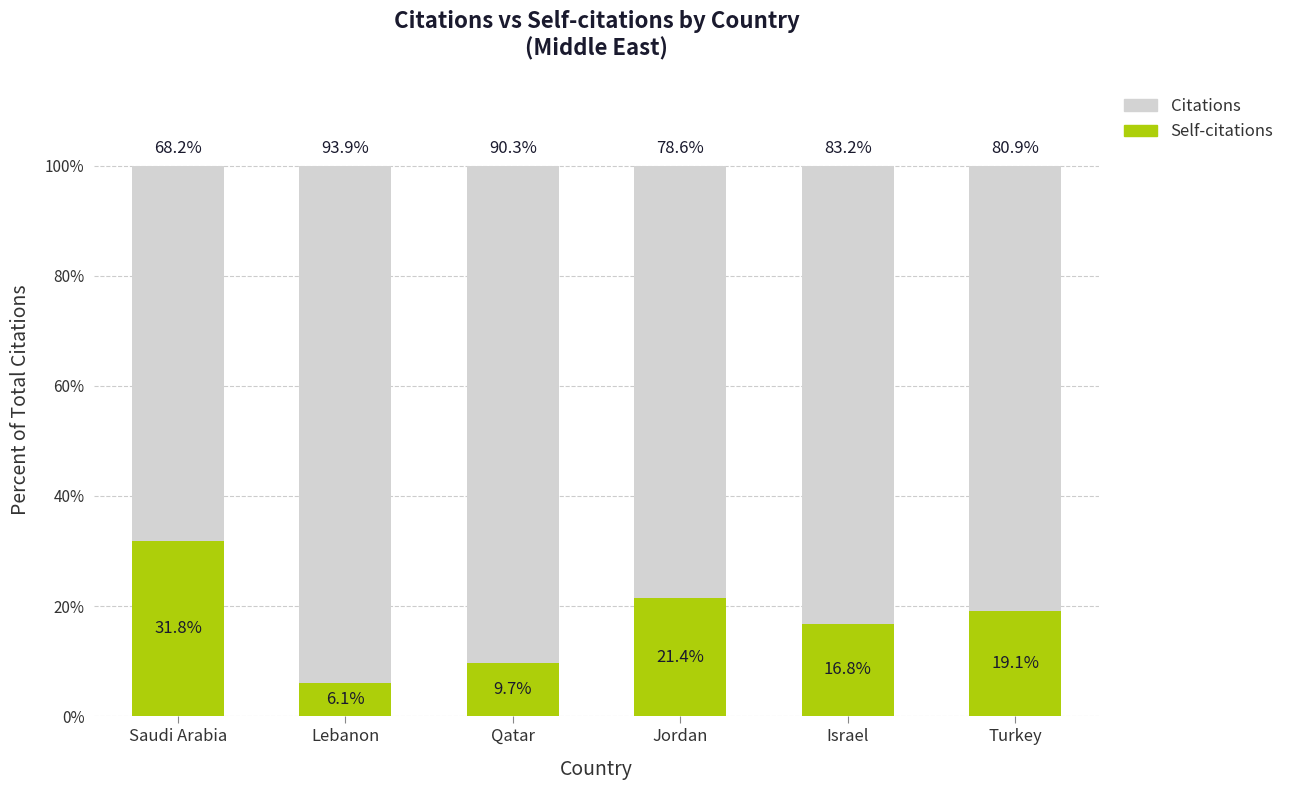

What is the total value across all series at Turkey?

100.0